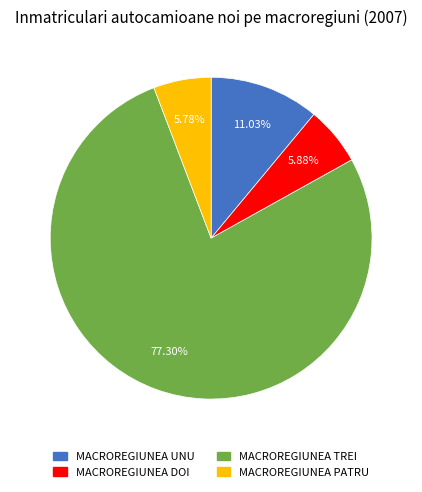

Approximately how many times larger is the value at MACROREGIUNEA PATRU compared to MACROREGIUNEA DOI?

1.0